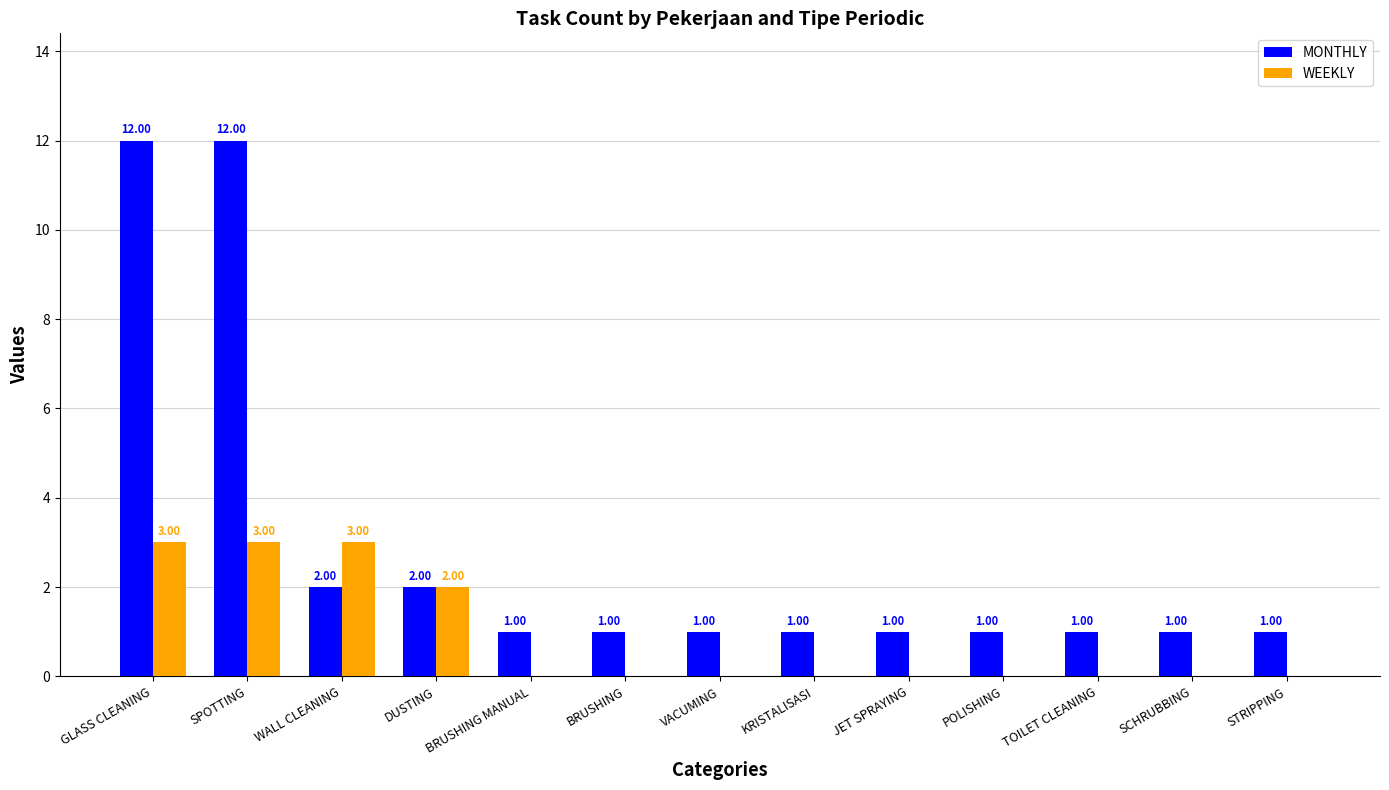

What is the spread (max minus min) of values at POLISHING?

1